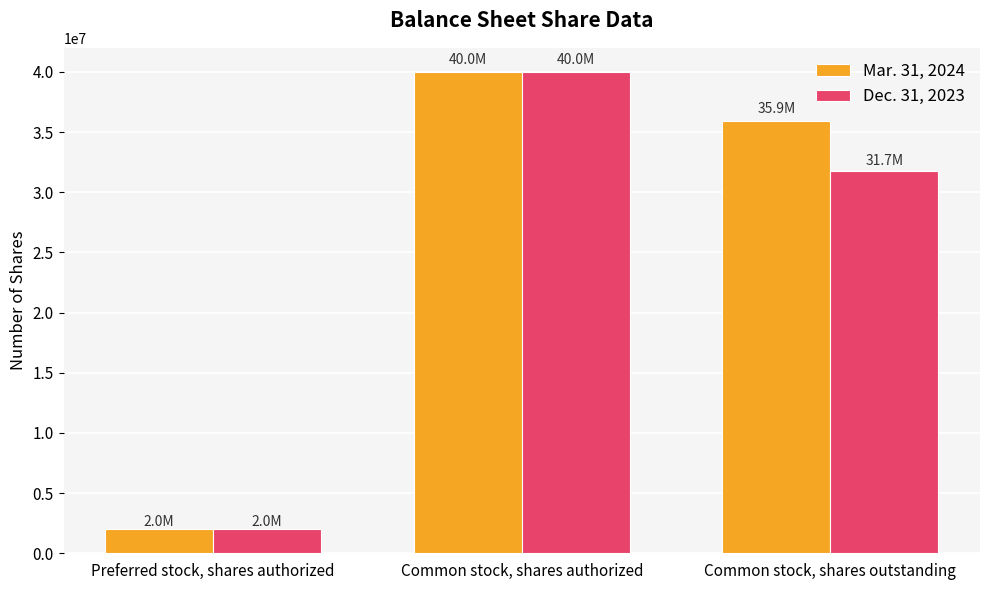

True or false: Dec. 31, 2023 has a value of 40000000 at Common stock, shares authorized.

True